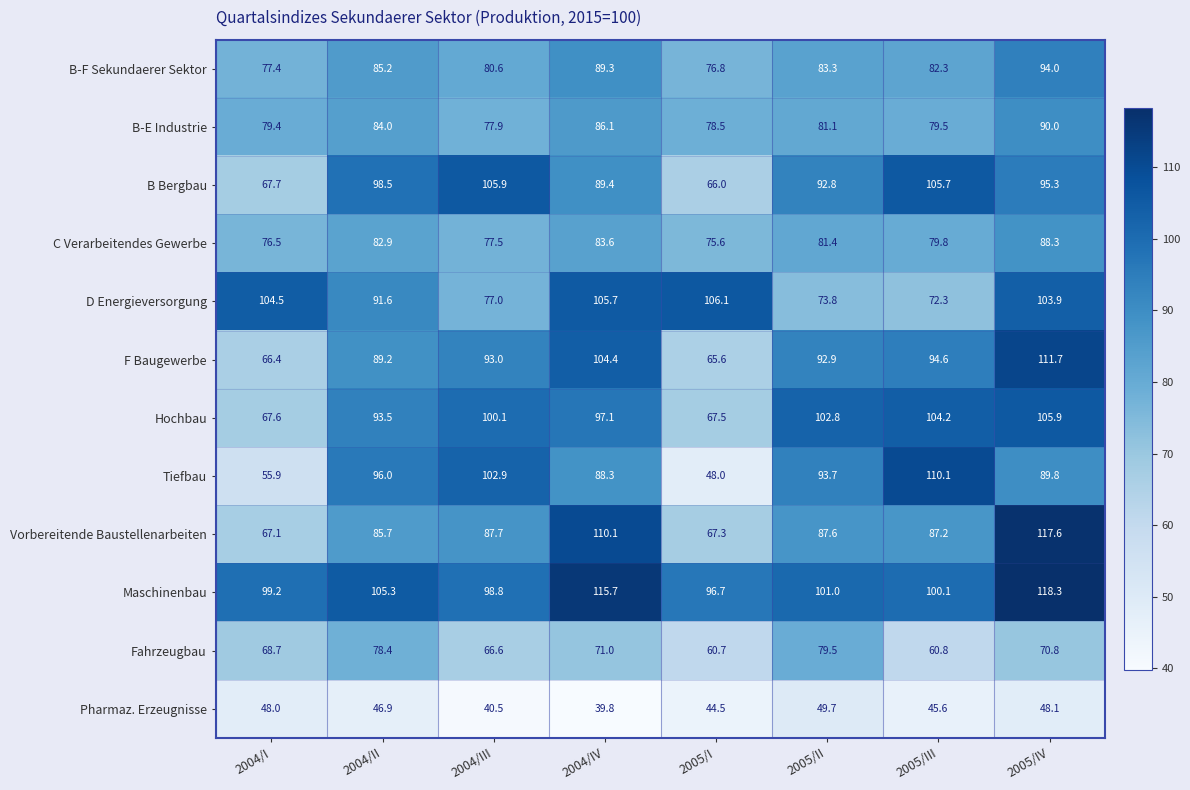

Which series changed the most between 2004/II and 2005/I?

Tiefbau